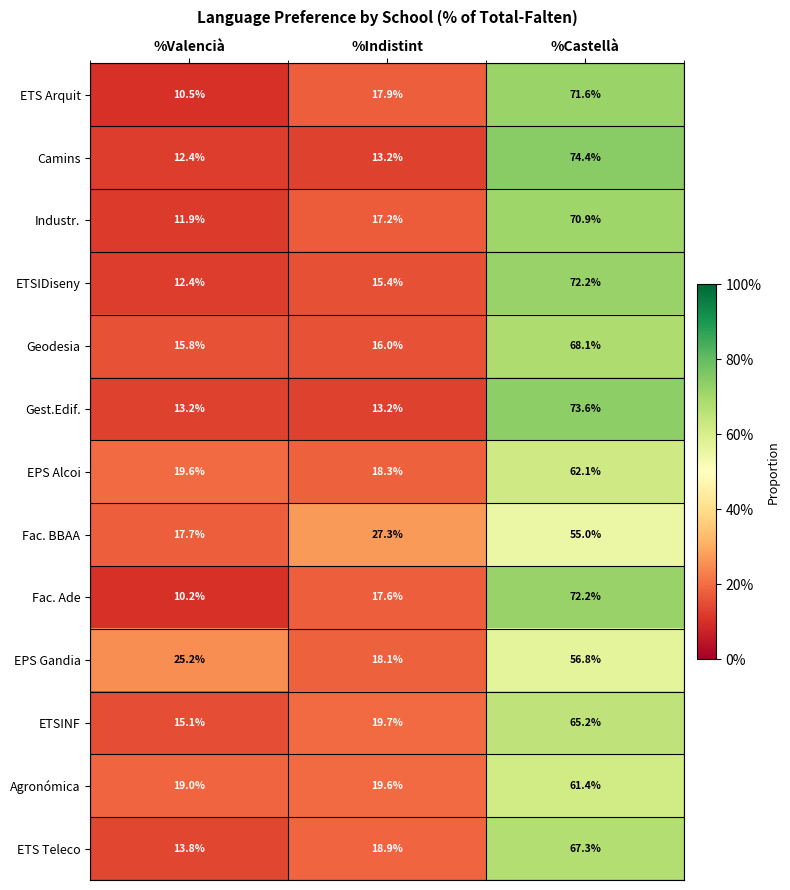

What is the spread (max minus min) of values at %Indistint?

14.1